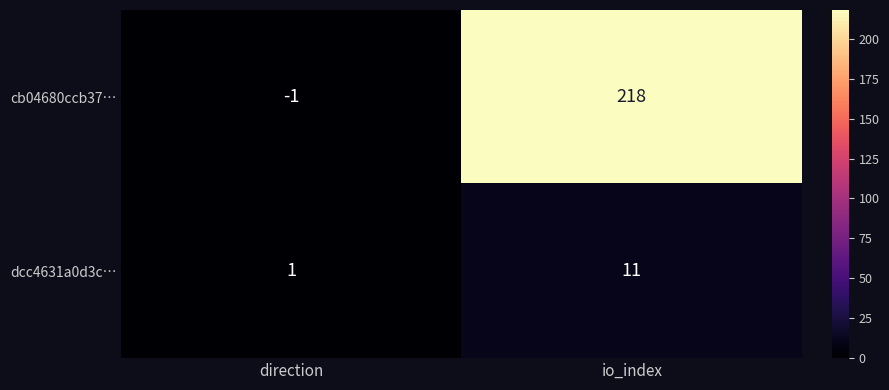

Where is cb04680ccb37… nearest to the value 108?

direction